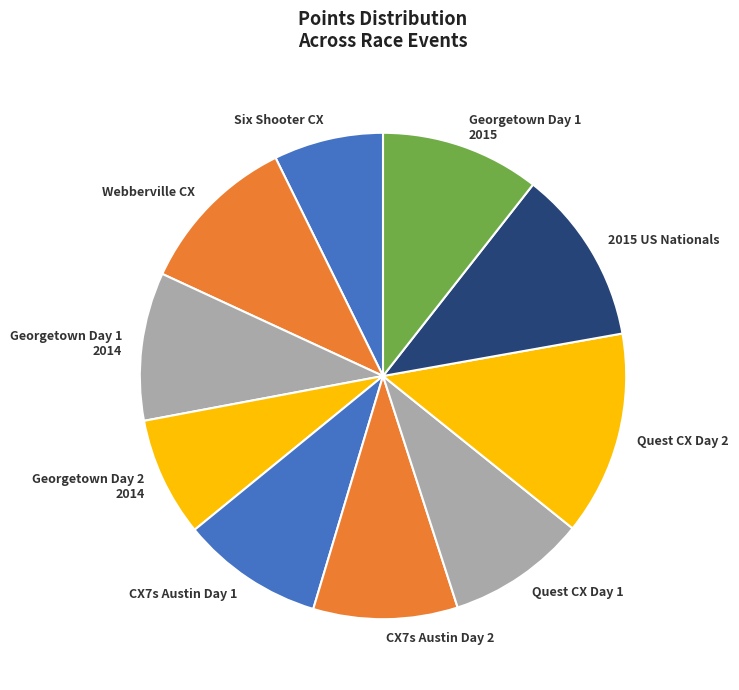

Is there any slice that represents more than half of the pie?

No